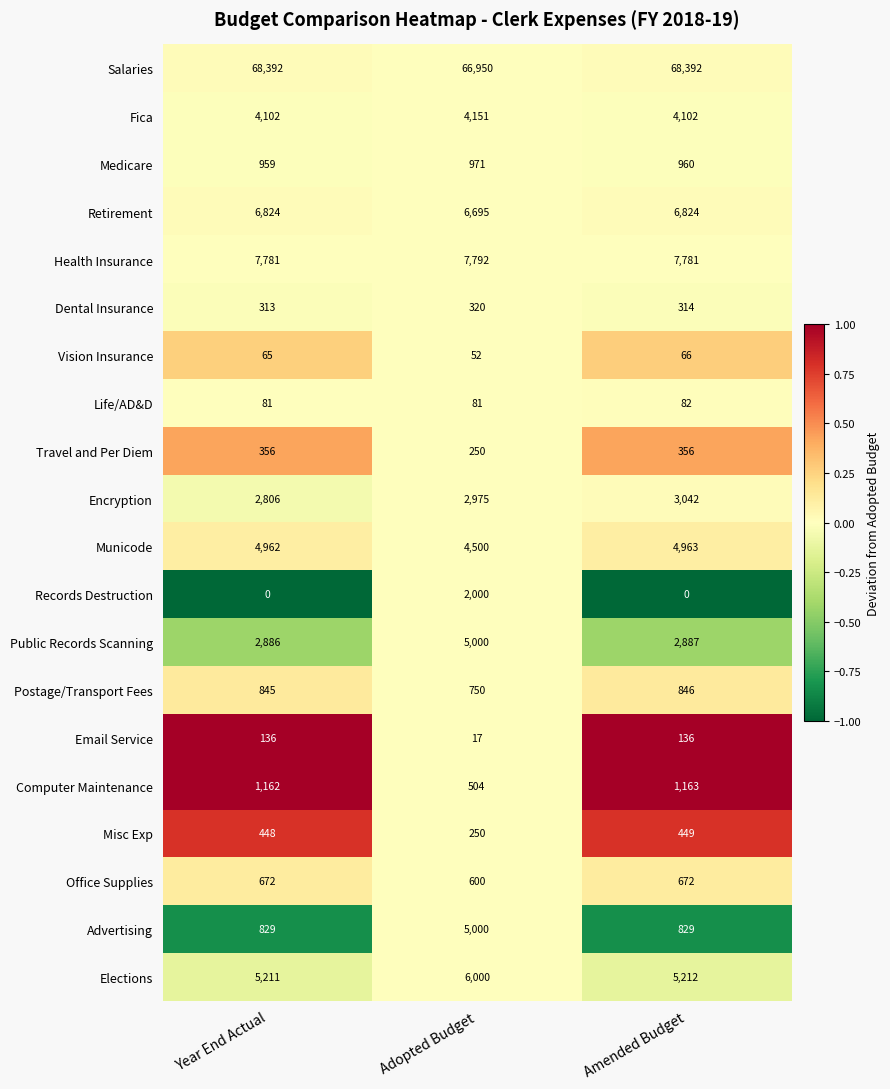

Which series has the largest range (max minus min)?

Advertising